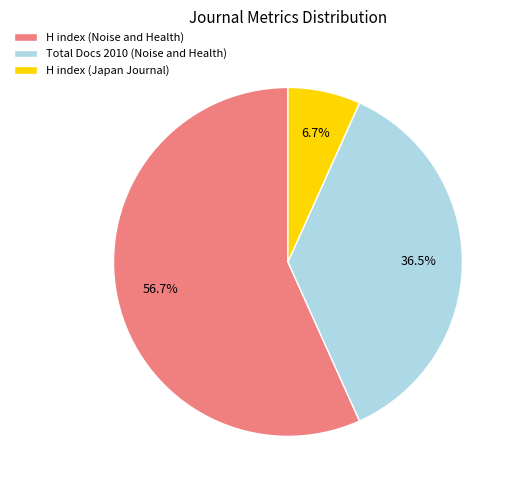

Which has a higher value, H index (Japan Journal) or H index (Noise and Health)?

H index (Noise and Health)